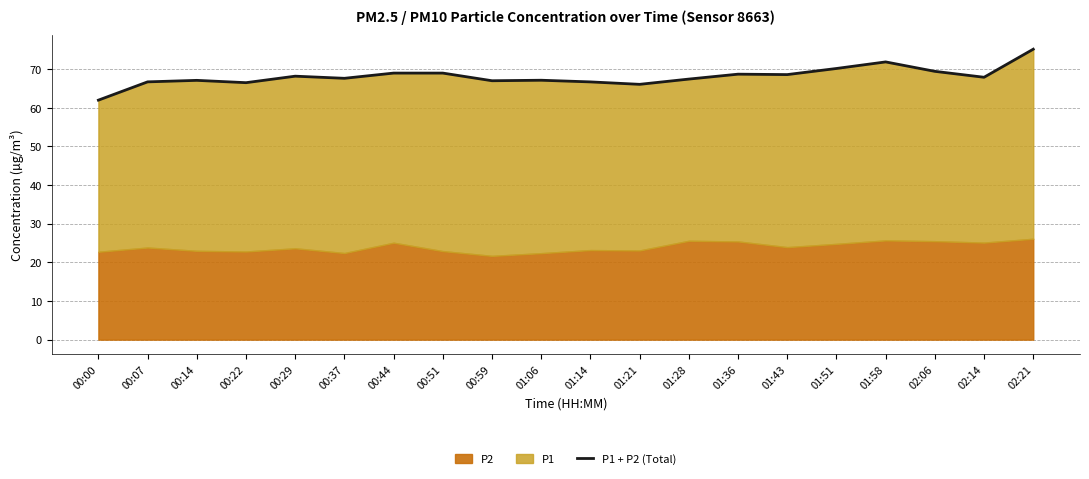

List the labels in order of value, largest first.

02:21, 01:58, 01:51, 02:06, 00:44, 00:51, 01:36, 01:43, 00:29, 02:14, 00:37, 01:28, 01:06, 00:14, 00:59, 00:07, 01:14, 00:22, 01:21, 00:00